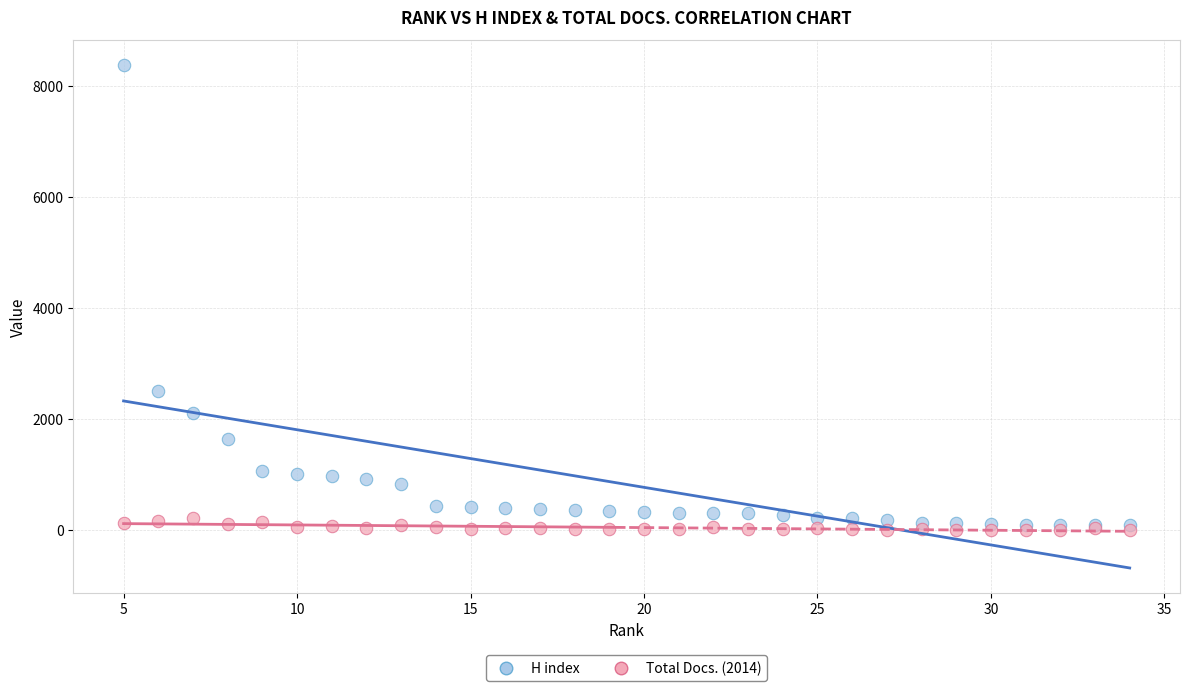

In the H index series, what Y value is closest to 4233?

2512